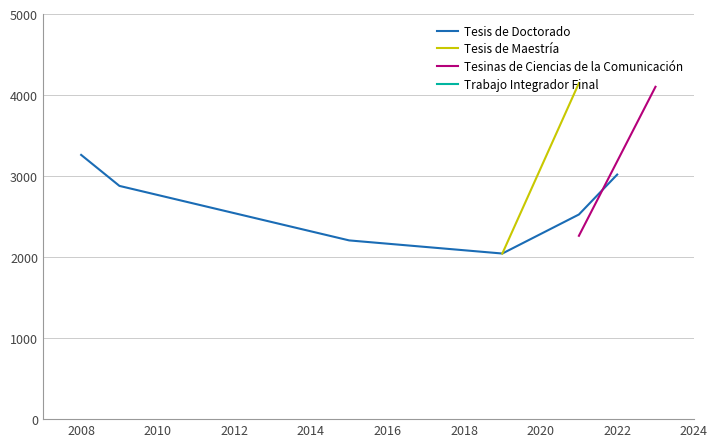

How many data points in Trabajo Integrador Final are above 0?

1